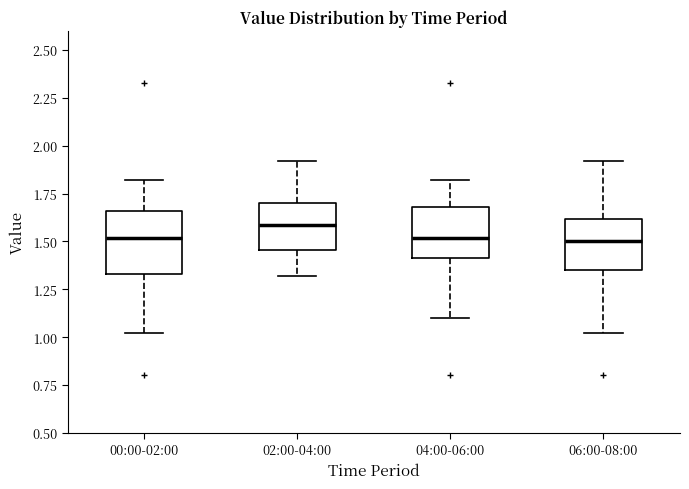

Reading left to right, read every box against the y-axis: the position of its median line, the range the box covers, and the ends of its whiskers. The values are not printed on the chart, so give them approximately, as read against the axis.

00:00-02:00: median 1.50, box 1.35 to 1.65, whiskers 1.00 to 1.80
02:00-04:00: median 1.60, box 1.45 to 1.70, whiskers 1.30 to 1.90
04:00-06:00: median 1.50, box 1.40 to 1.70, whiskers 1.10 to 1.80
06:00-08:00: median 1.50, box 1.35 to 1.60, whiskers 1.00 to 1.90